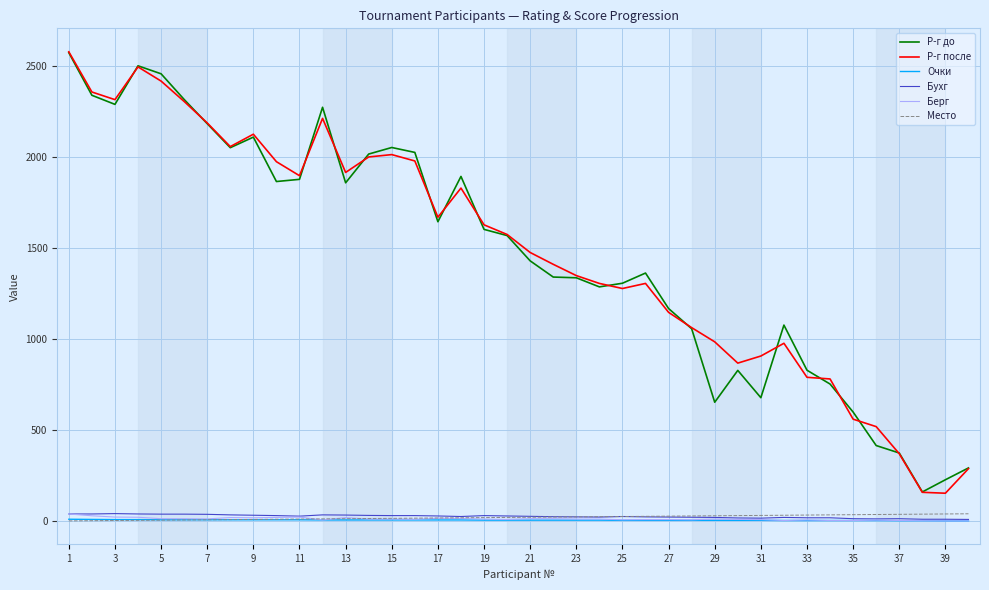

True or false: Очки and Р-г до cross at least once.

False